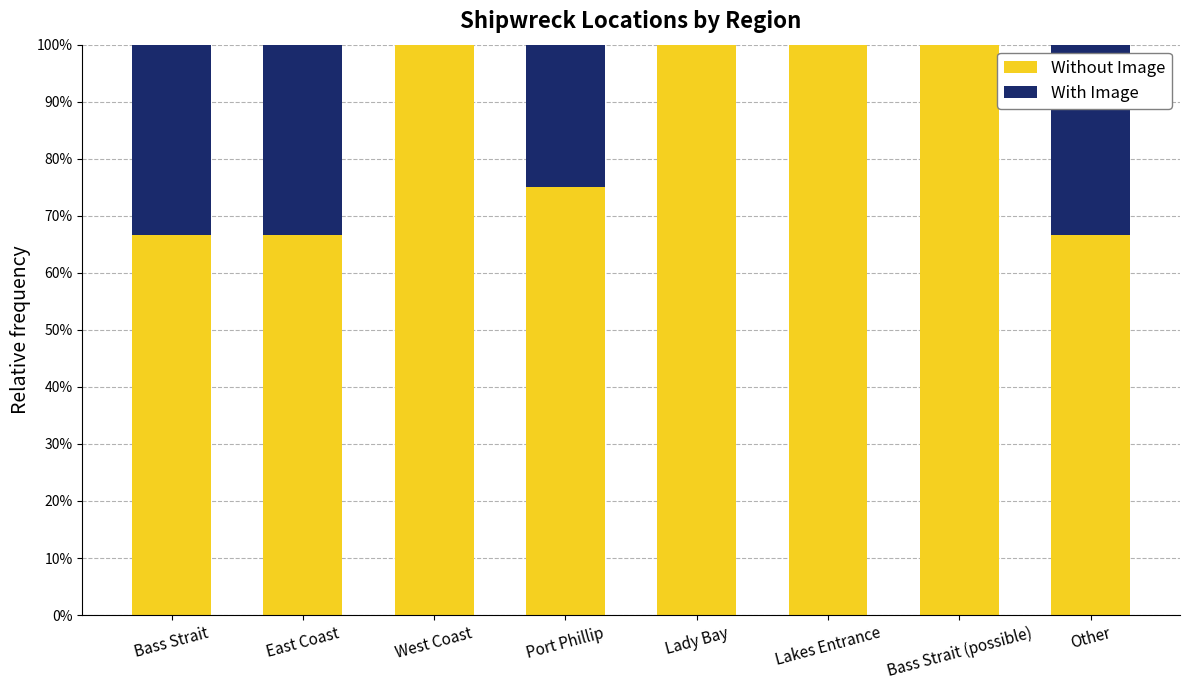

What is the difference between the Without Image values at Port Phillip and Lady Bay?

25.0